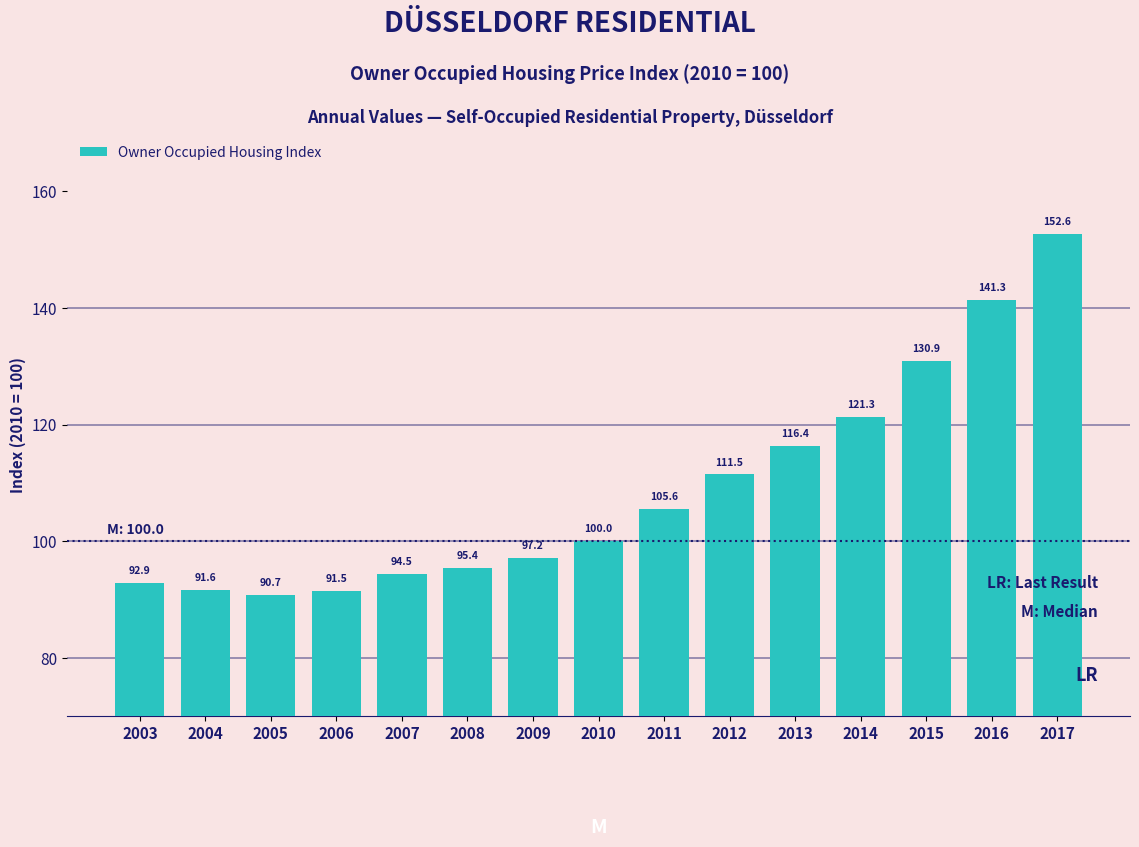

Reading left to right, list all the values displayed in this chart.

92.9	91.6	90.7	91.5	94.5	95.4	97.2	100.0	105.6	111.5	116.4	121.3	130.9	141.3	152.6